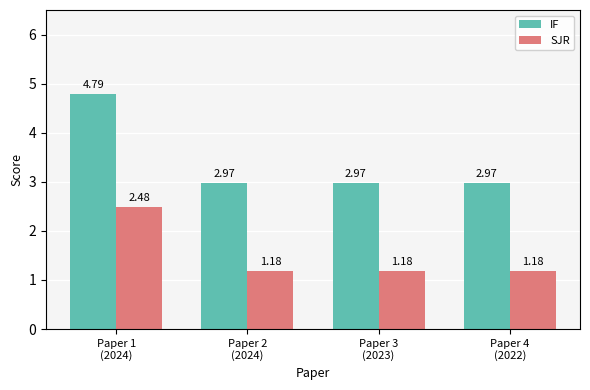

Which series has the largest range (max minus min)?

IF